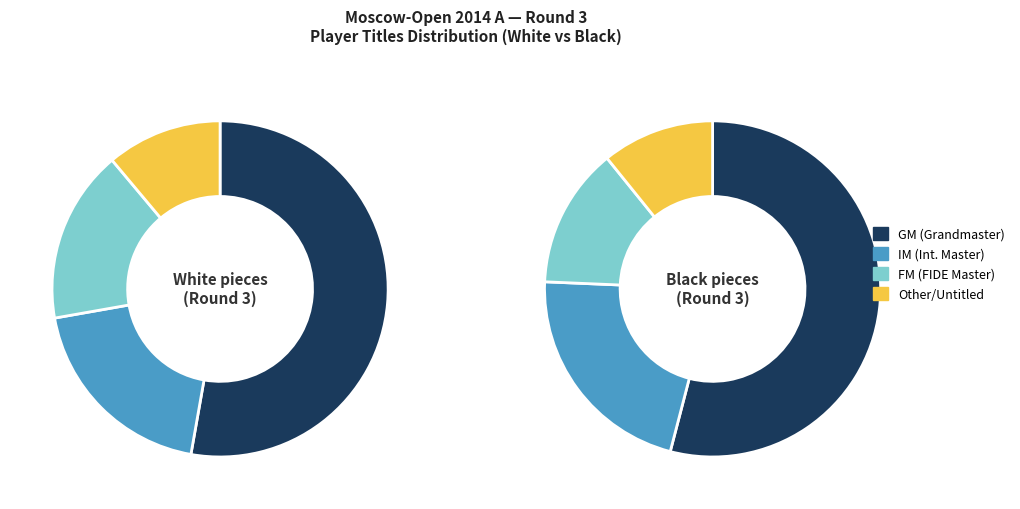

Is IM the majority of the pie?

No